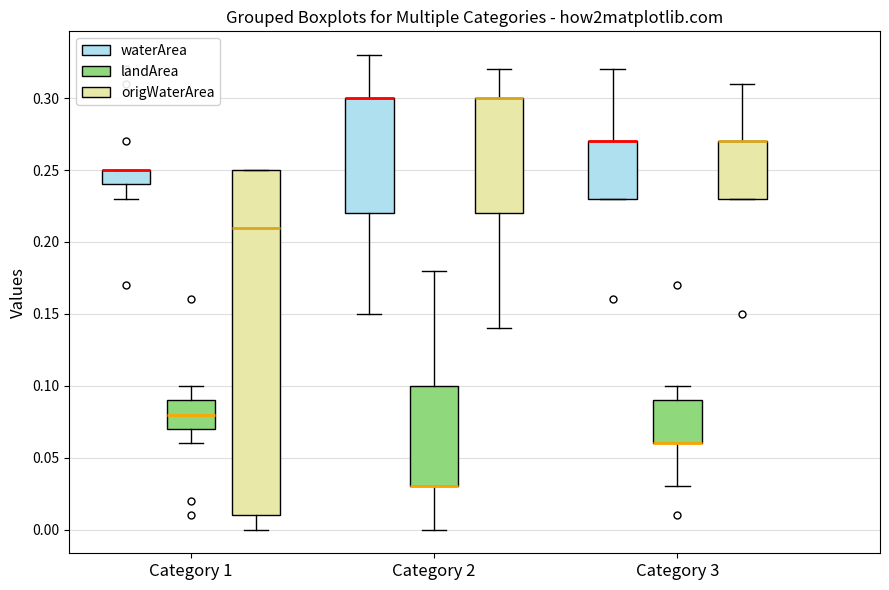

Where does the upper whisker of the box for Category 3 (waterArea) end on the y-axis? The values are not printed on the chart, so give them approximately, as read against the axis.

0.32